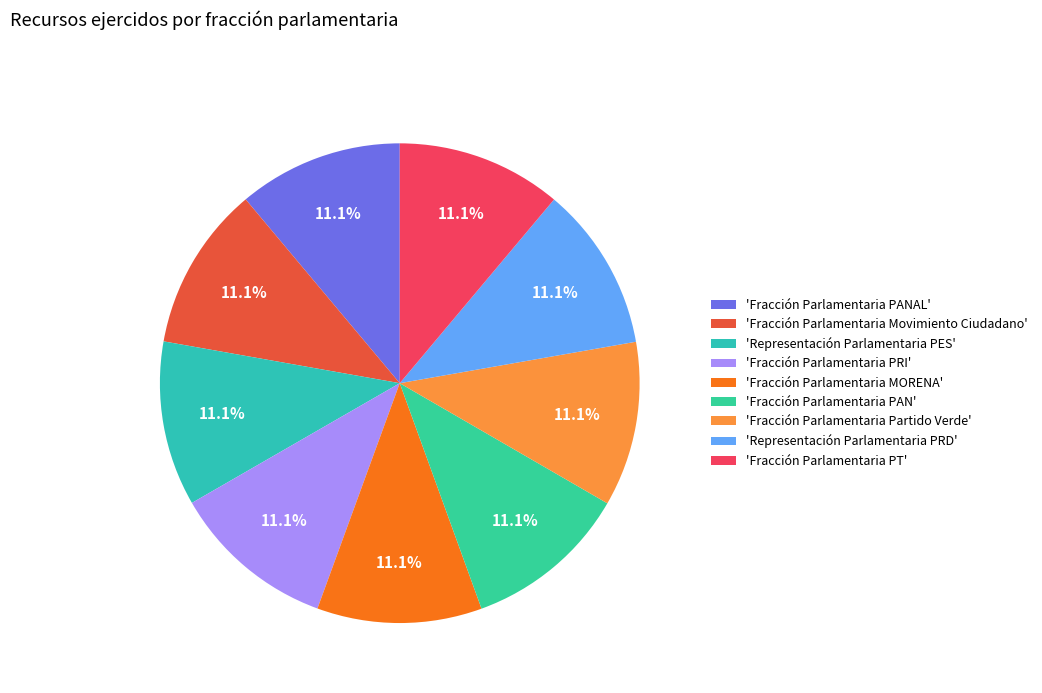

Count the number of slices in the pie.

9